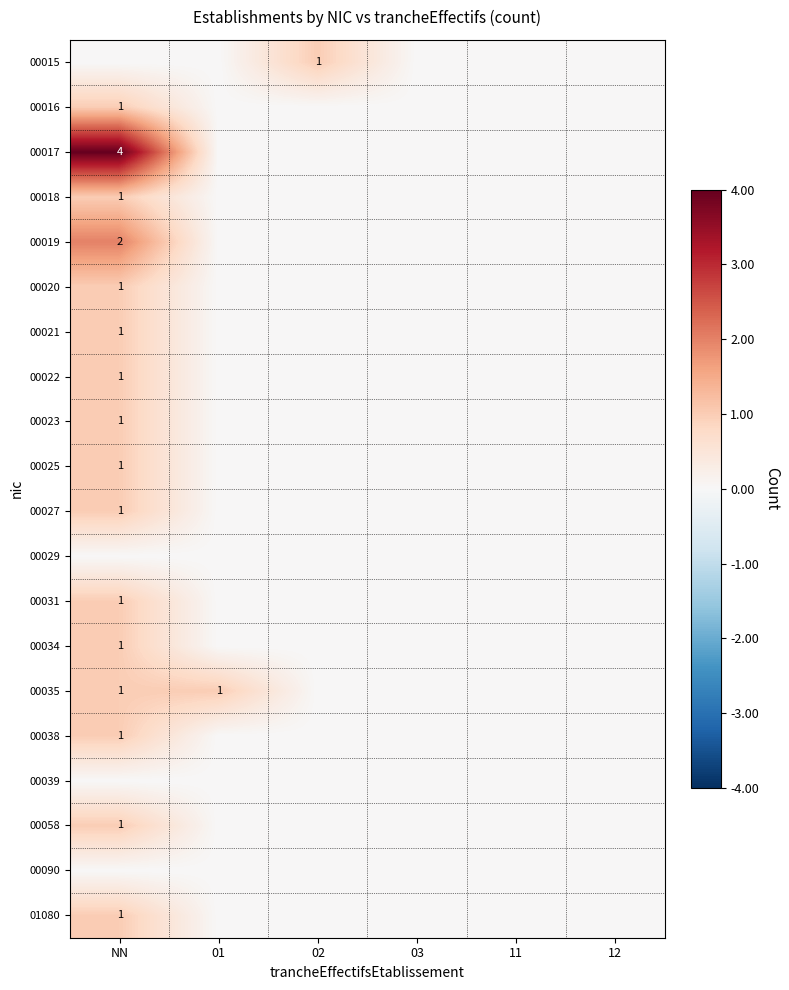

The value of 00017 at NN is 1. True or false?

False